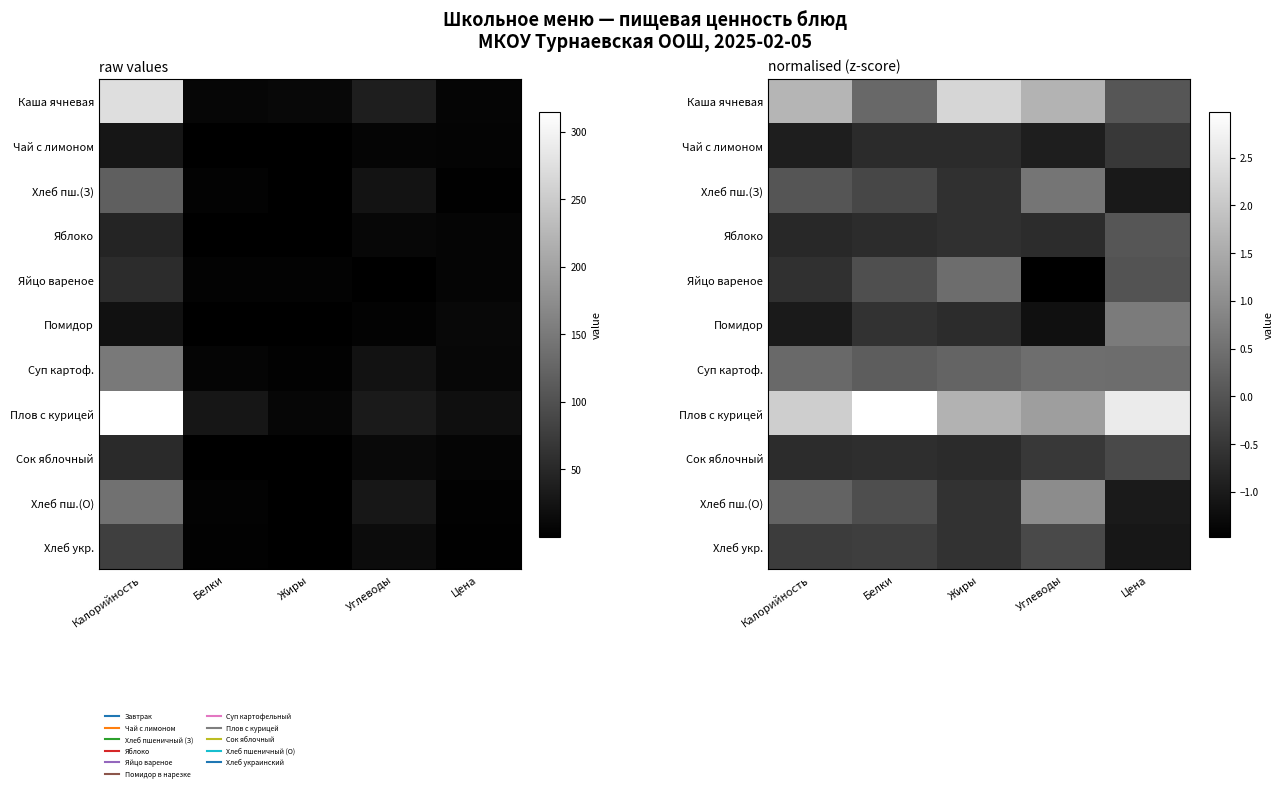

Which category has the lowest value in the Хлеб пш.(О) series?

Цена